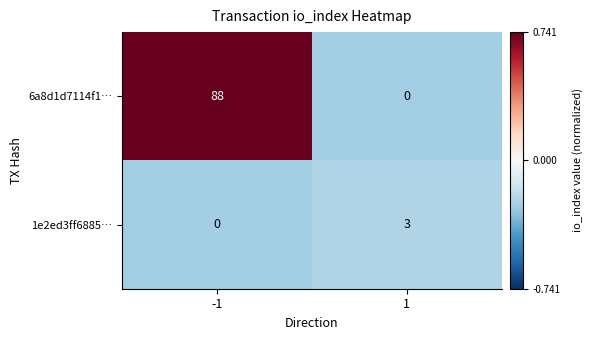

What is the sum of the 6a8d1d7114f1… values at -1 and 1?

88